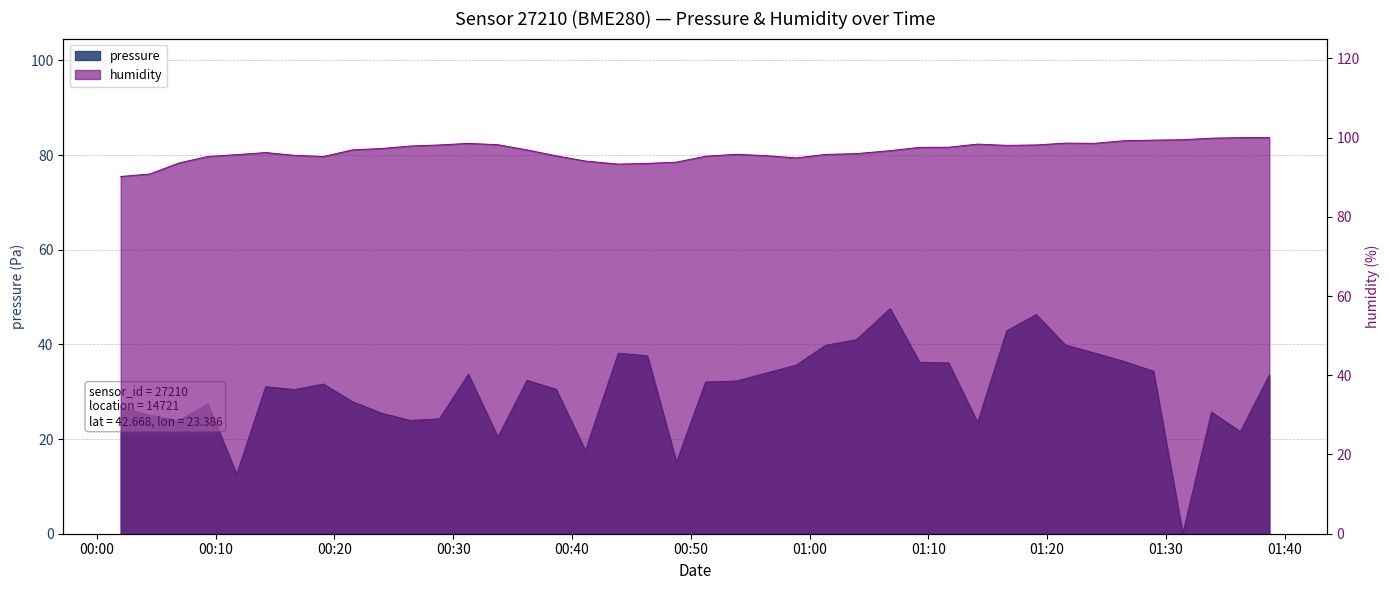

Which series has the largest range (max minus min)?

pressure